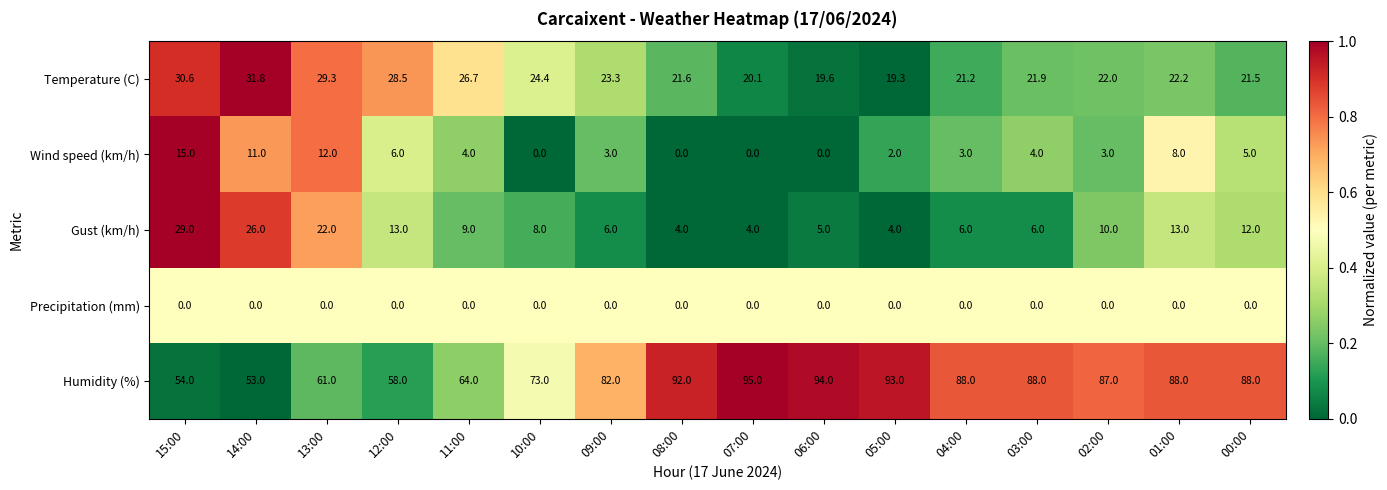

What is the spread (max minus min) of values at 05:00?

93.0